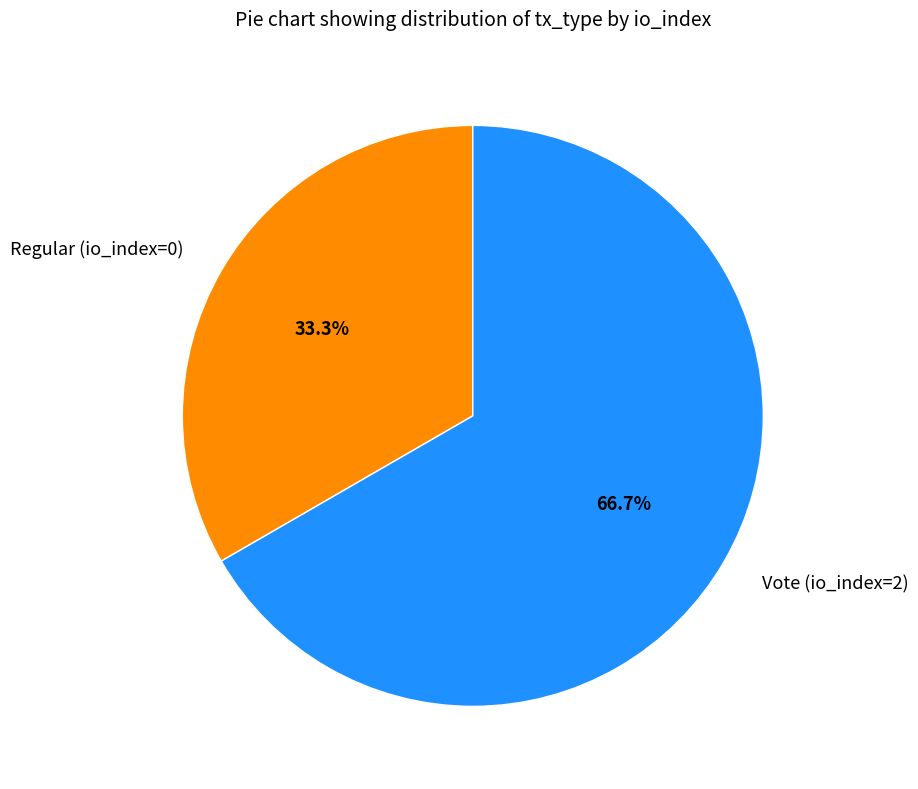

Rank the categories by value from lowest to highest.

Regular (io_index=0), Vote (io_index=2)